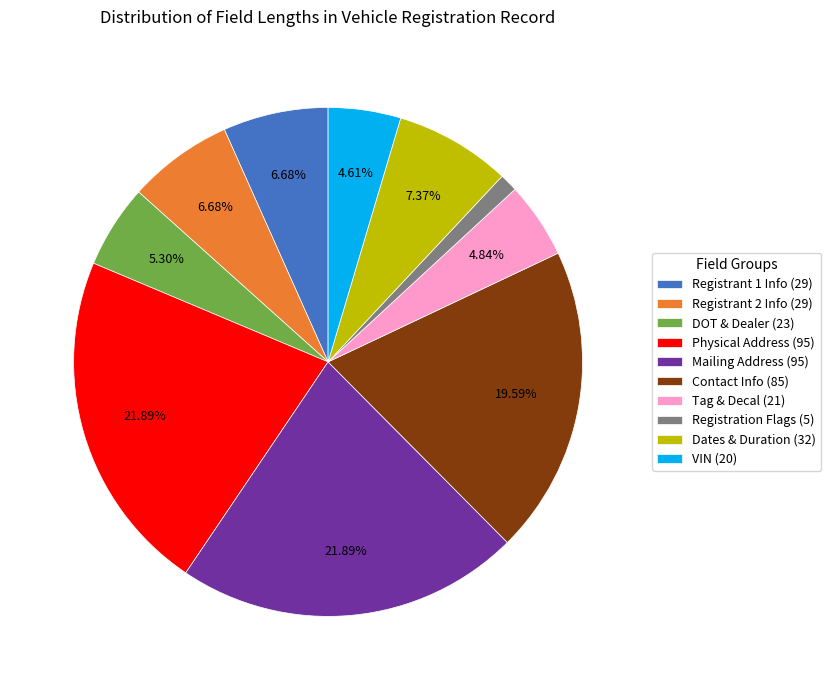

Count the number of slices in the pie.

10